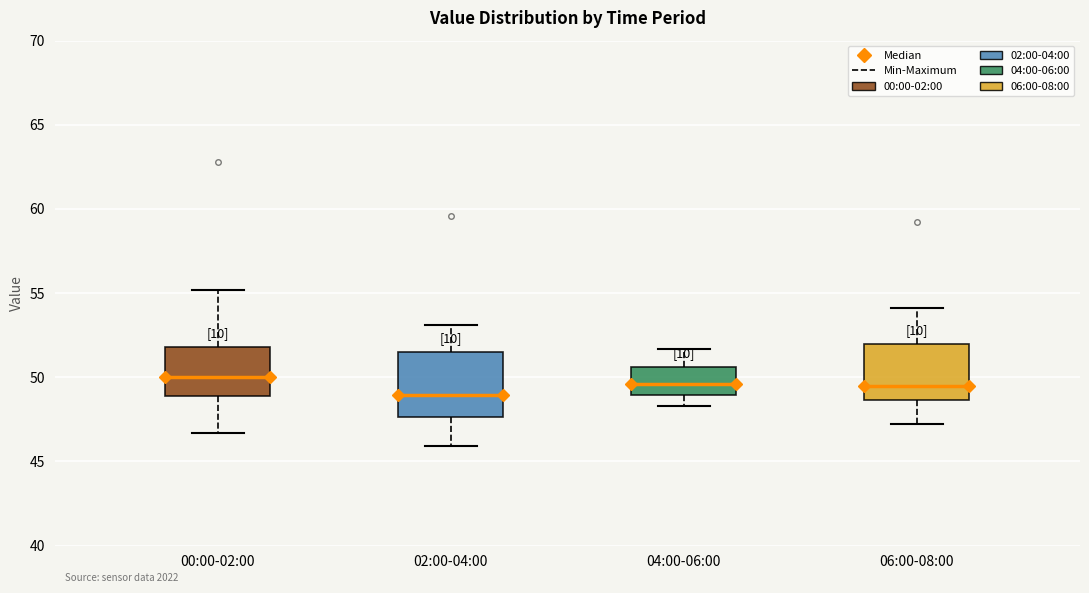

Reading left to right, transcribe this box plot: for each box, give where its median line is, the range the box spans, and where its two whiskers end, as read against the y-axis. The values are not printed on the chart, so give them approximately, as read against the axis.

00:00-02:00: median 50.0, box 49.0 to 52.0, whiskers 46.5 to 55.0
02:00-04:00: median 49.0, box 47.5 to 51.5, whiskers 46.0 to 53.0
04:00-06:00: median 49.5, box 49.0 to 50.5, whiskers 48.5 to 51.5
06:00-08:00: median 49.5, box 48.5 to 52.0, whiskers 47.0 to 54.0